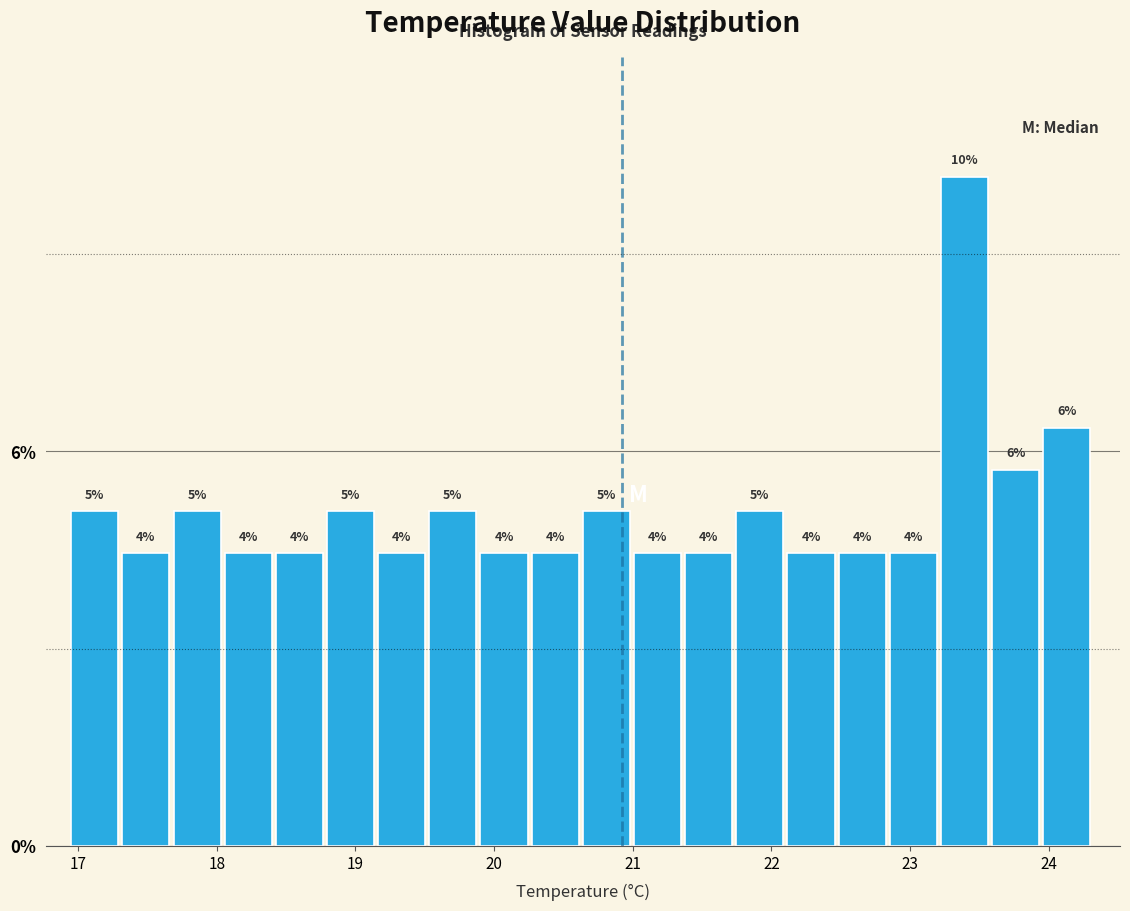

Read against the x-axis, roughly where is the centre of the tallest bar?

23.4